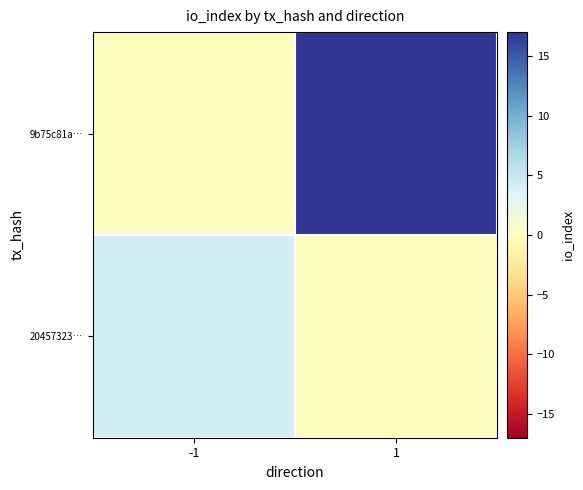

List the series in order of their peak value, lowest first.

20457323…, 9b75c81a…